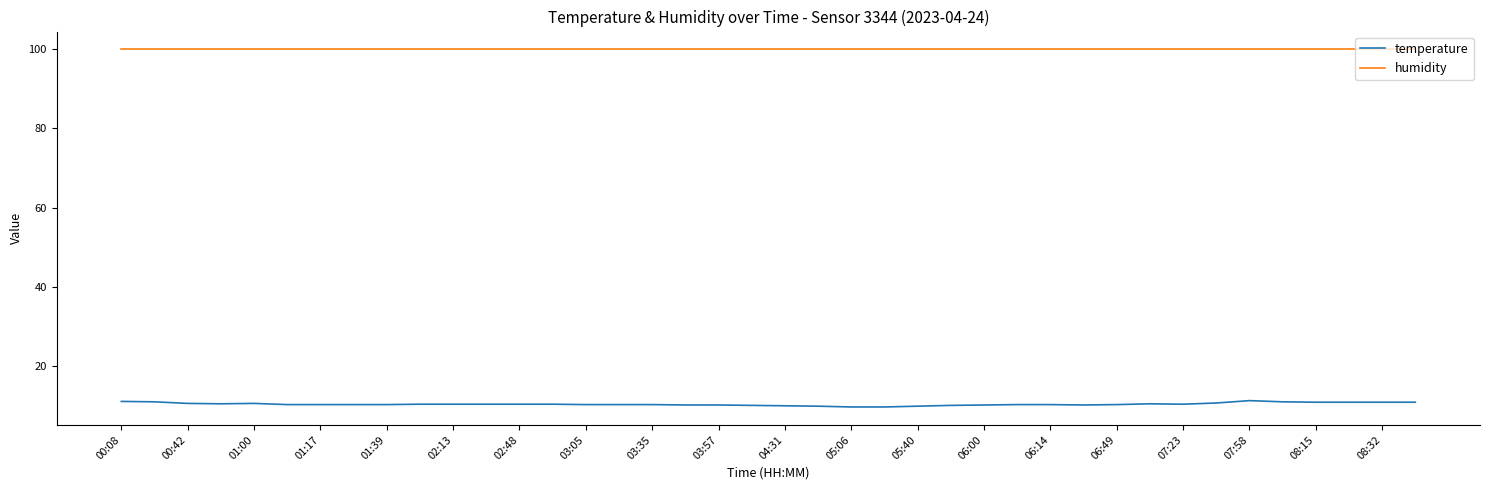

What is the maximum value shown in the chart?

99.9